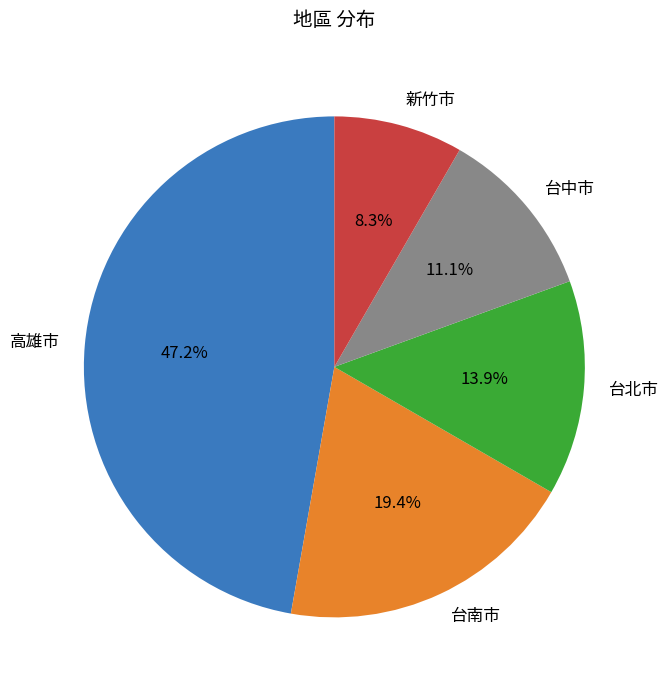

How many slices are in this pie chart?

5